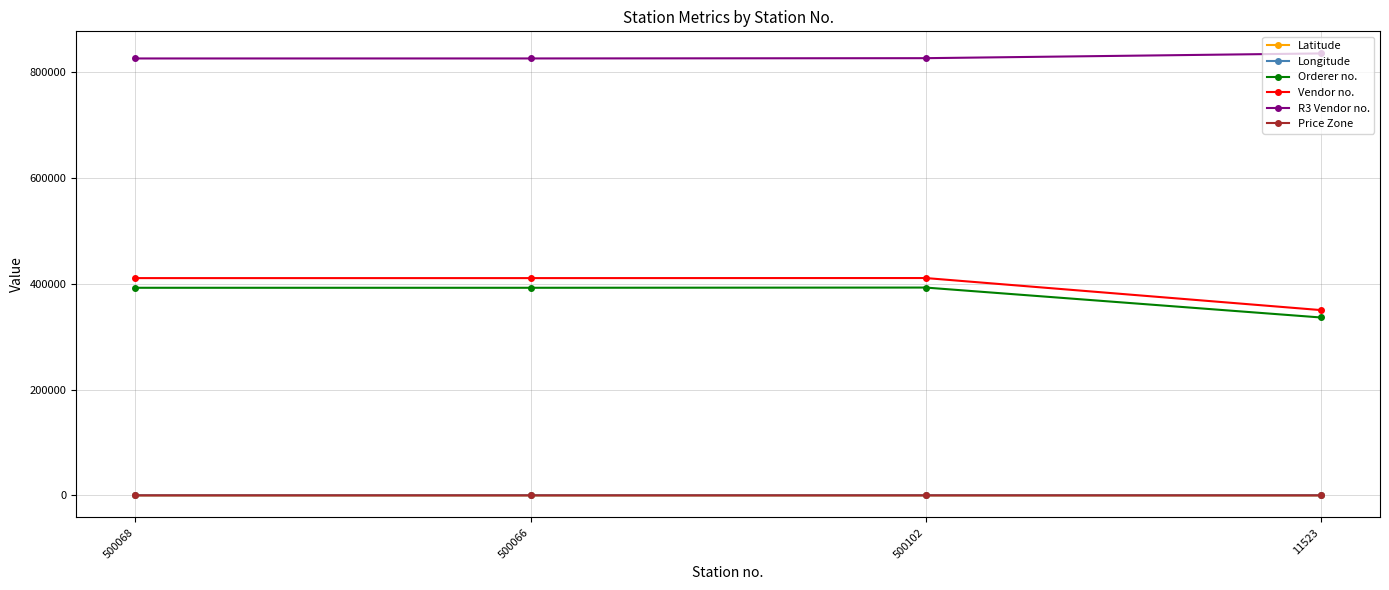

True or false: Price Zone has more than 2 points higher than both neighbors.

False